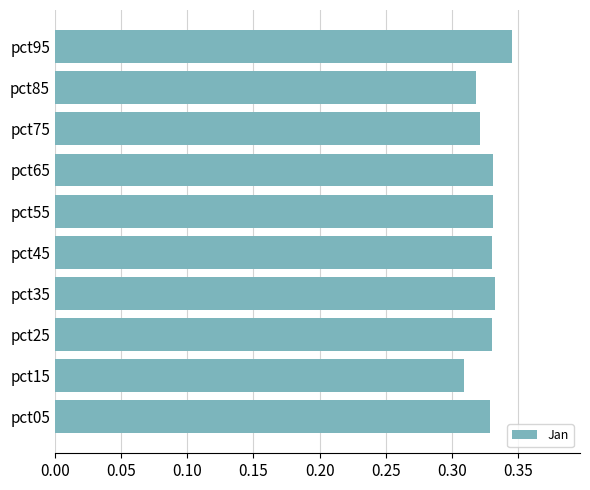

Are the bars horizontal?

Yes